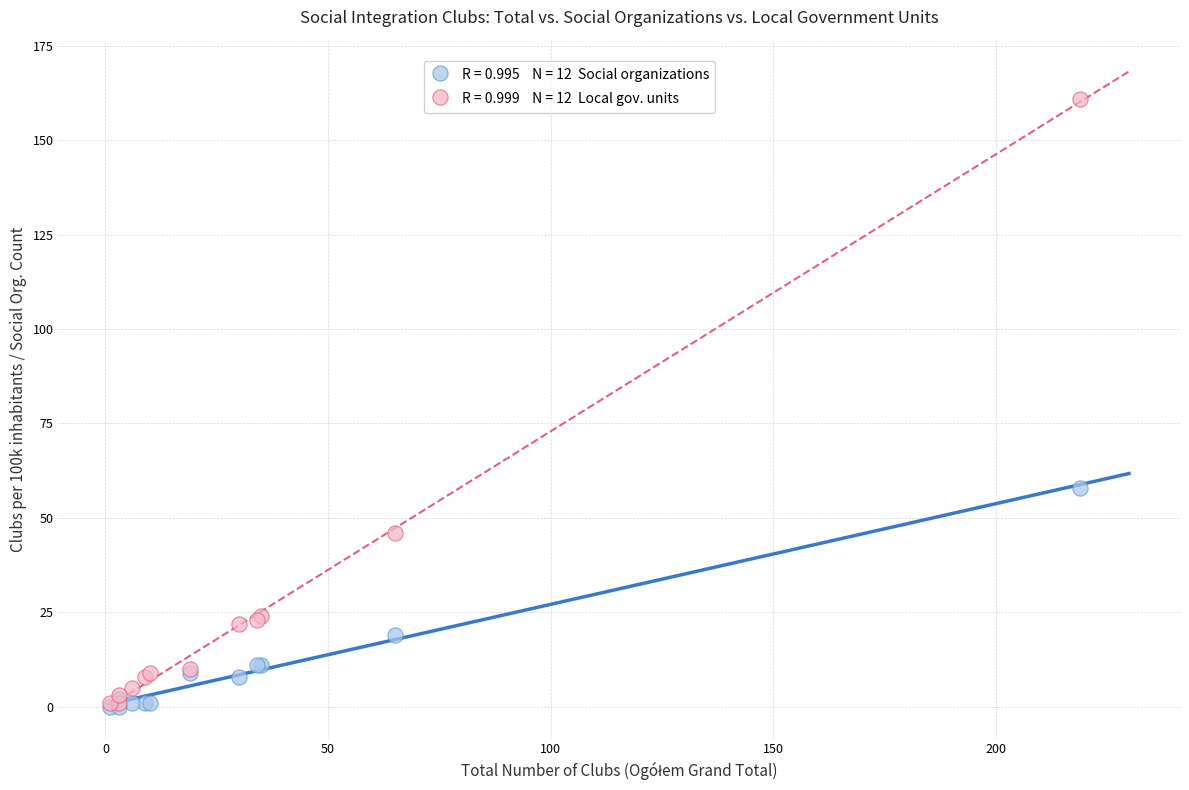

Across all series, what Y value is closest to 80?

58